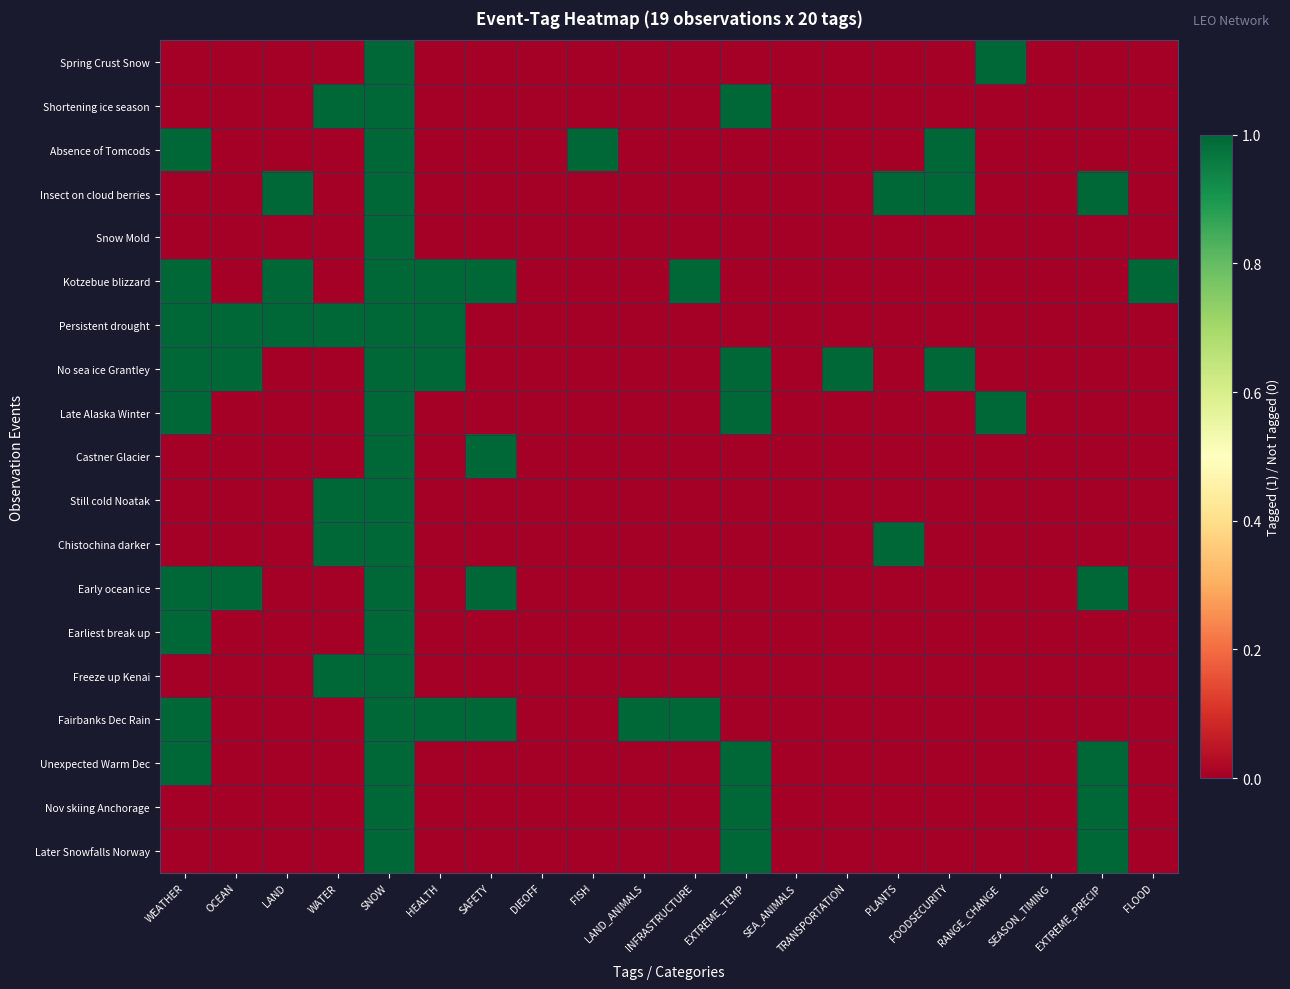

At how many categories does at least one series exceed 0?

17